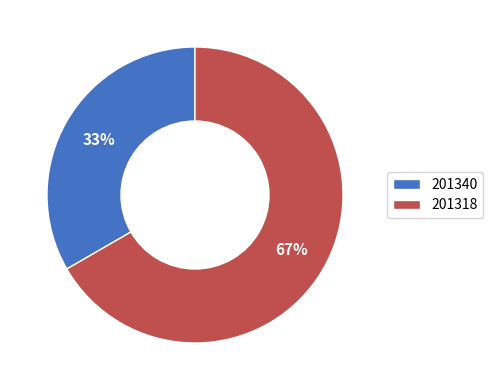

How many segments does this pie chart have?

2